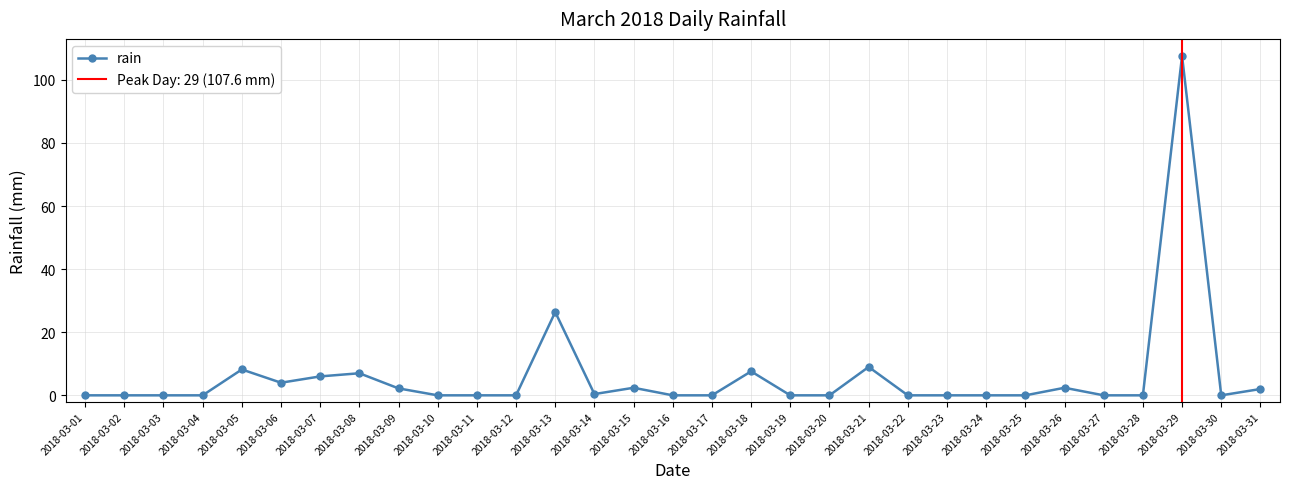

How many values are above zero?

13